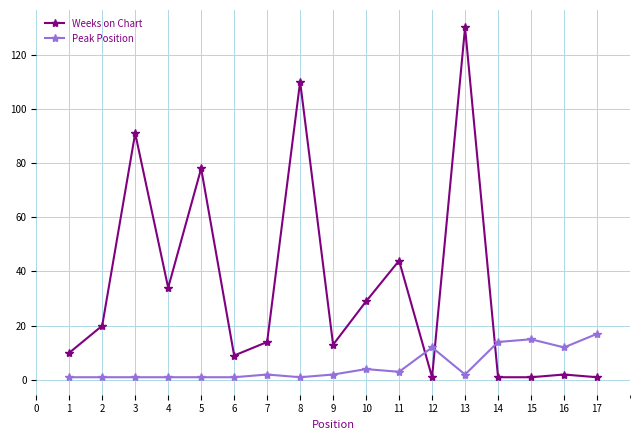

The Weeks on Chart series shows 1 at 14. True or false?

True